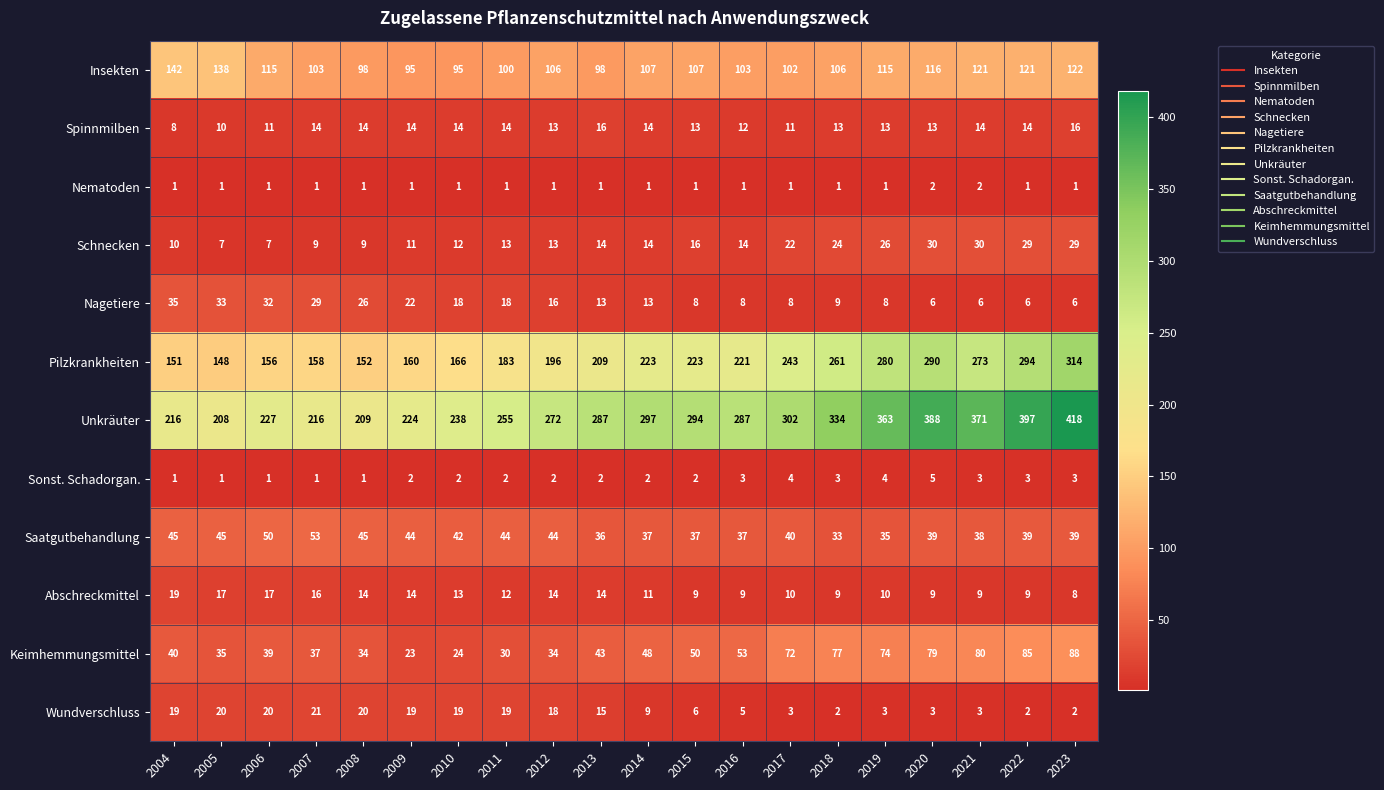

True or false: Wundverschluss has a value of 1 at 2022.

False